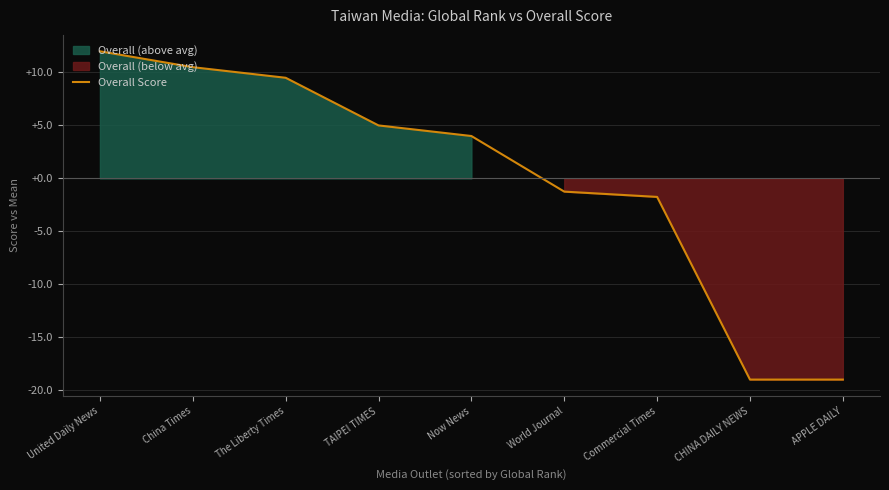

What is the label of the 7th point from the left?

Commercial Times